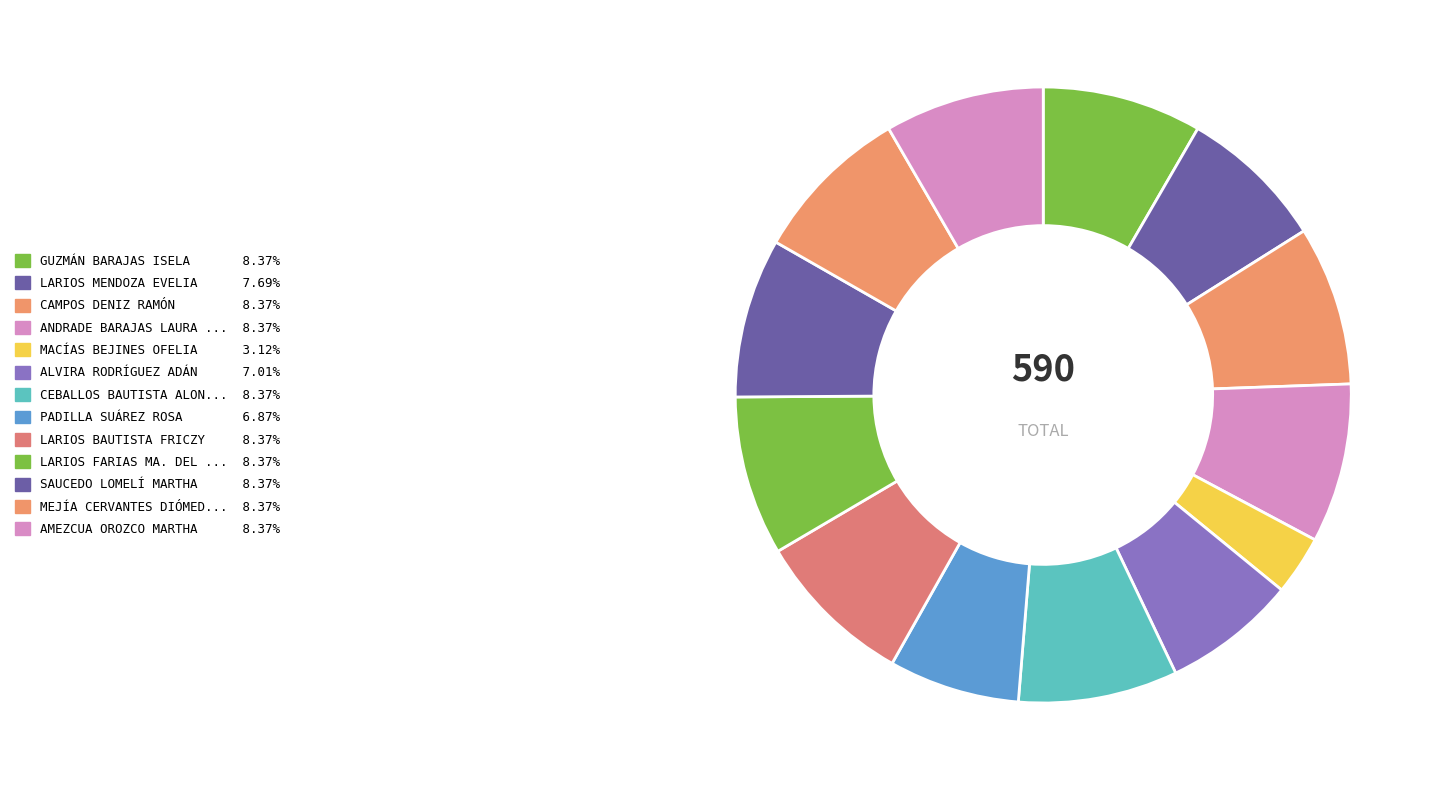

Does any single category account for the majority?

No